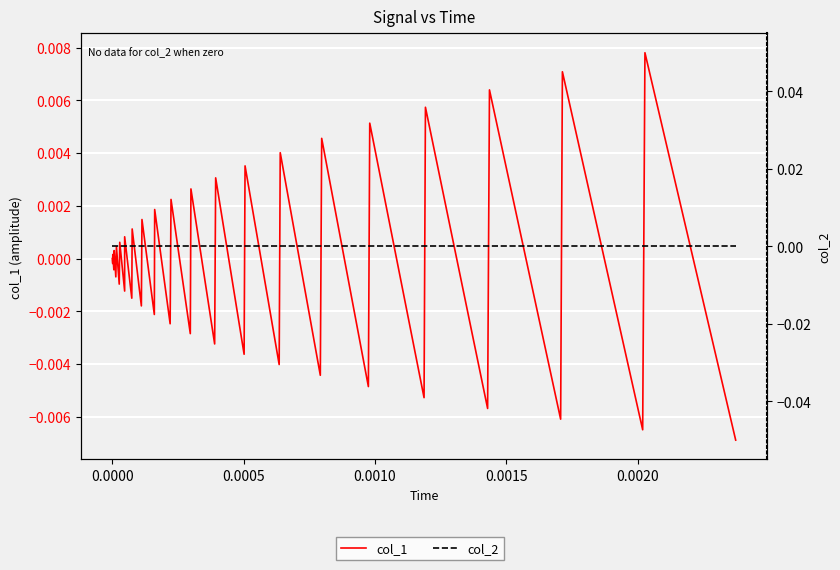

Does the chart display data point markers on the line(s)?

No